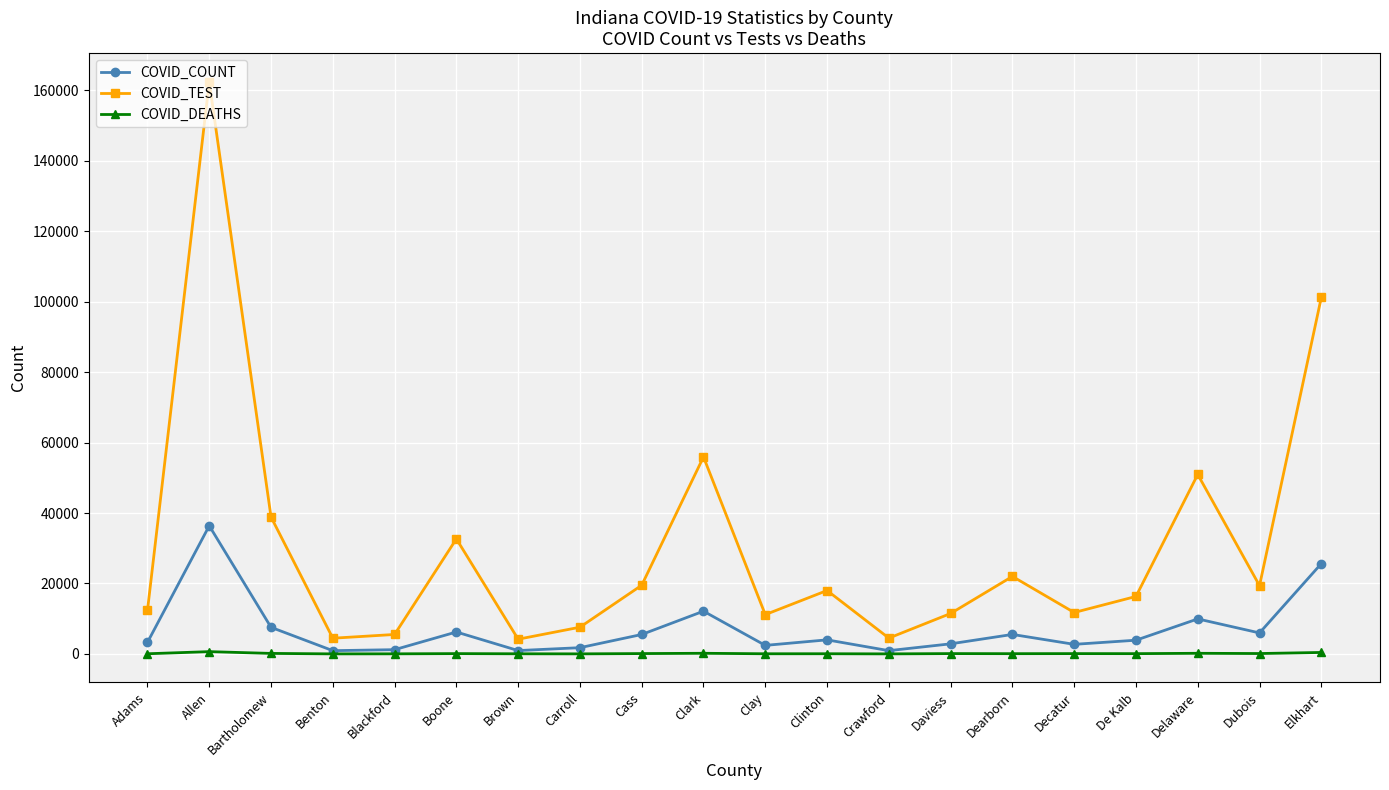

The COVID_DEATHS series shows 27 at Blackford. True or false?

True